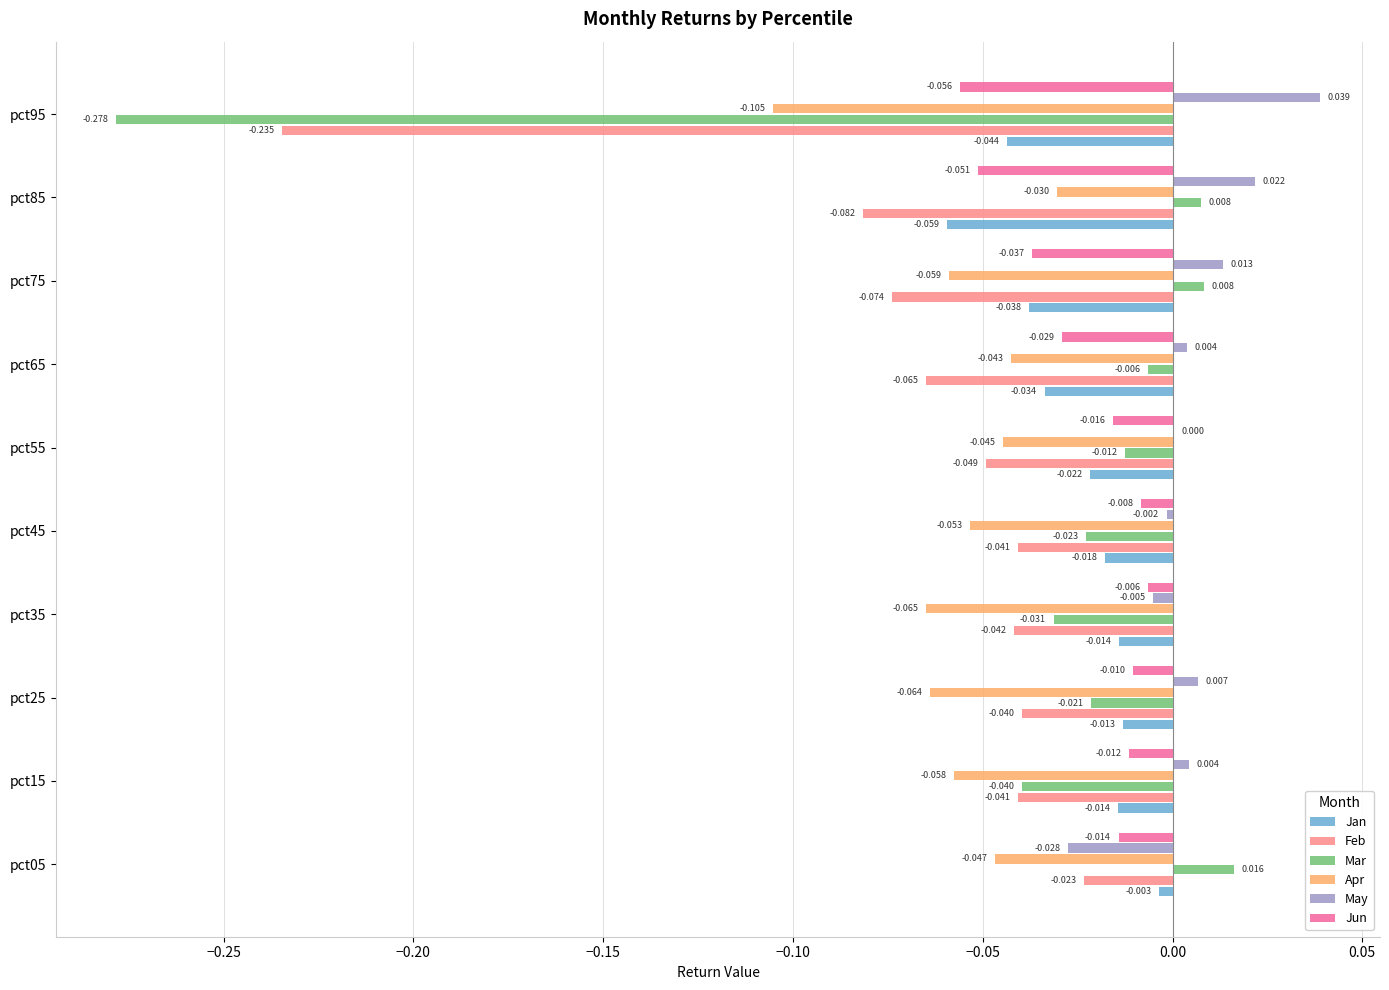

Which series changed the most between pct05 and pct45?

Mar